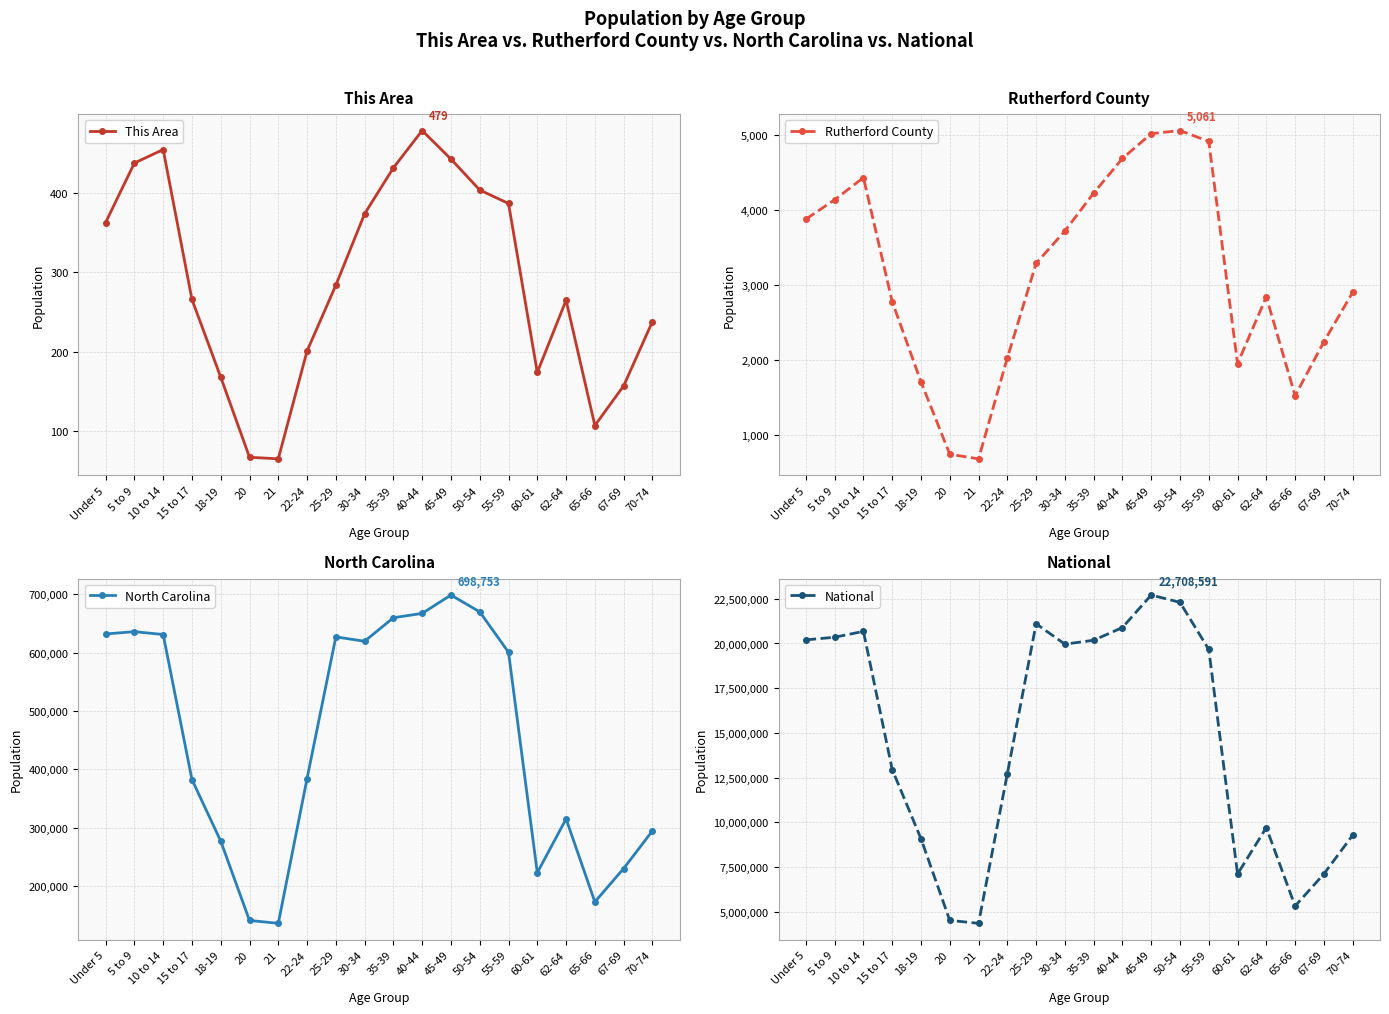

True or false: Rutherford County and North Carolina cross at least once.

False